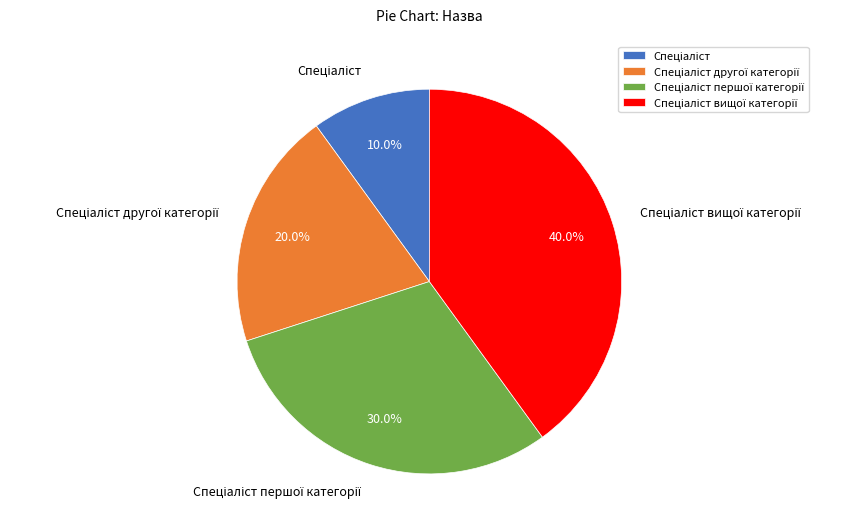

Does any single category account for the majority?

No